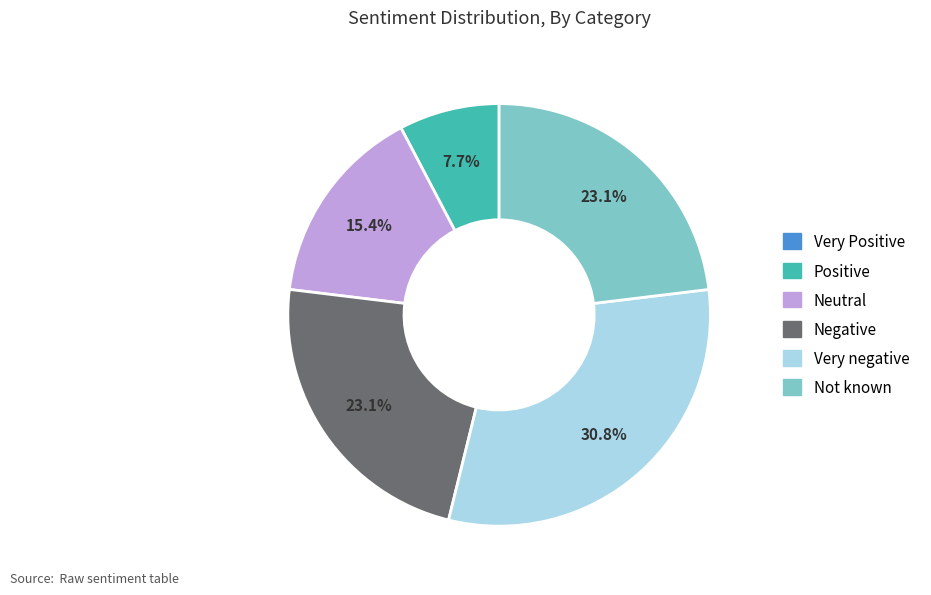

To the nearest percent, what is the combined percentage of Not known and Positive?

31%